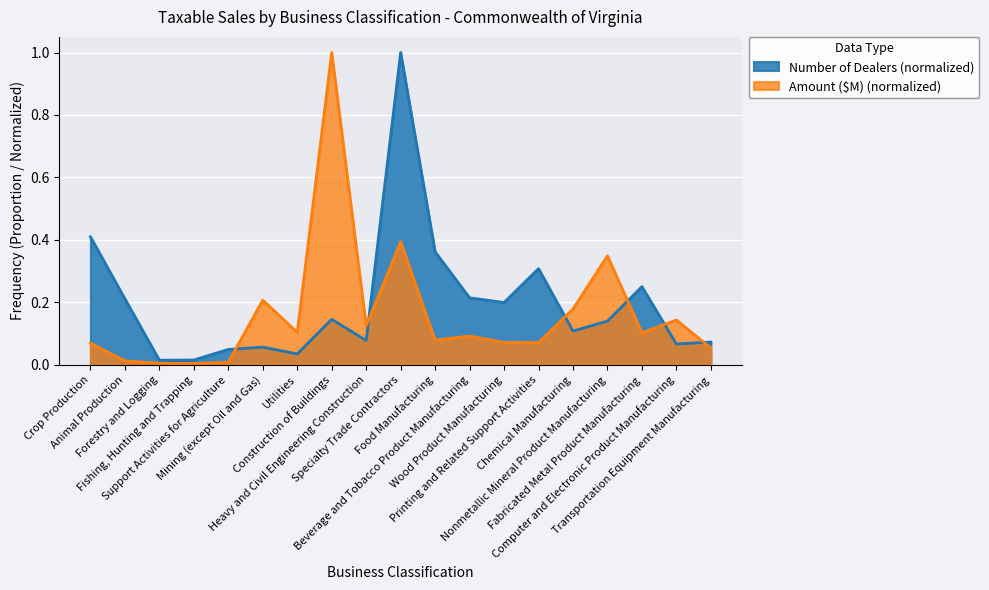

How many times do Amount ($M) and Number of Dealers cross each other?

6